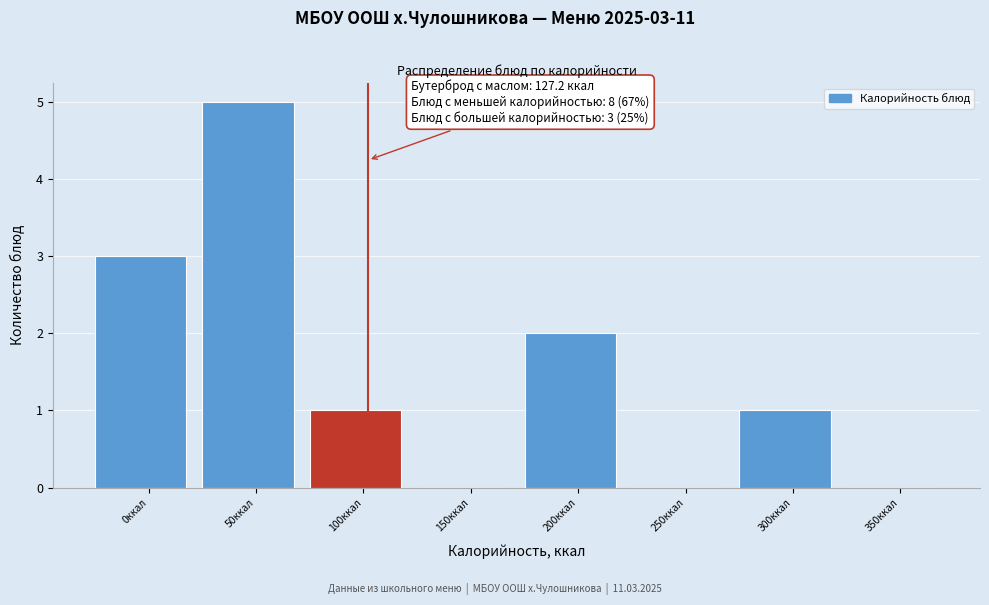

Reading left to right, what are all the values shown in this chart?

0ккал=3	50ккал=5	100ккал=1	150ккал=0	200ккал=2	250ккал=0	300ккал=1	350ккал=0